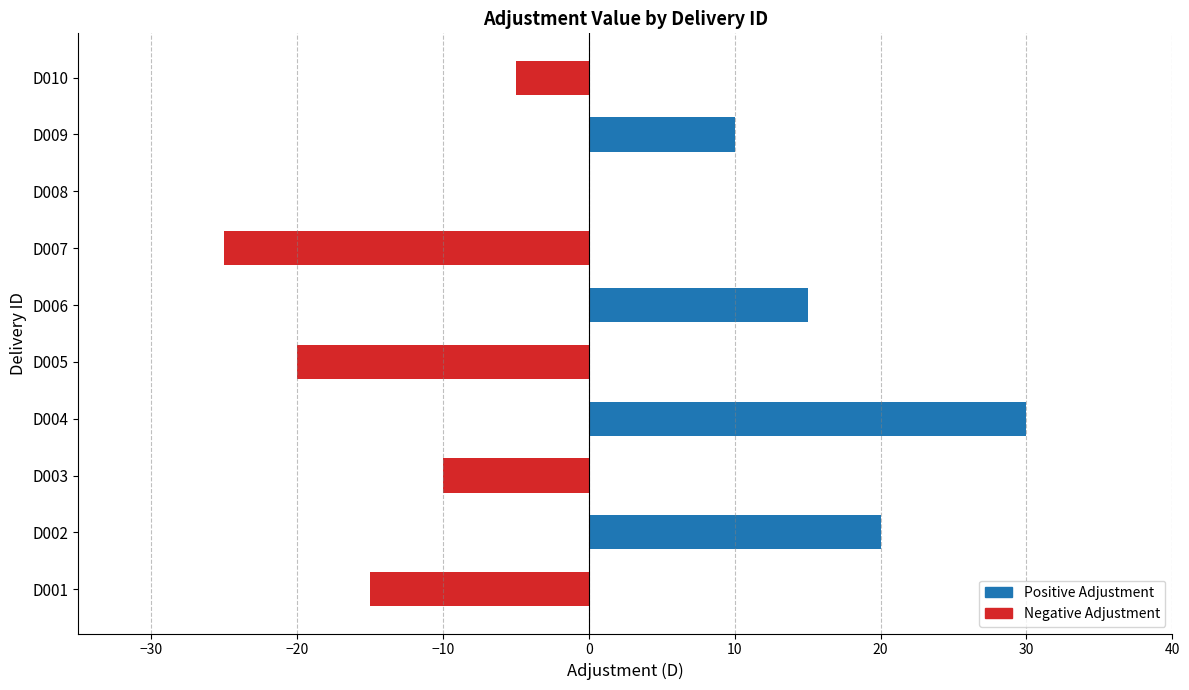

Are the bars grouped side by side (vs. stacked)?

No